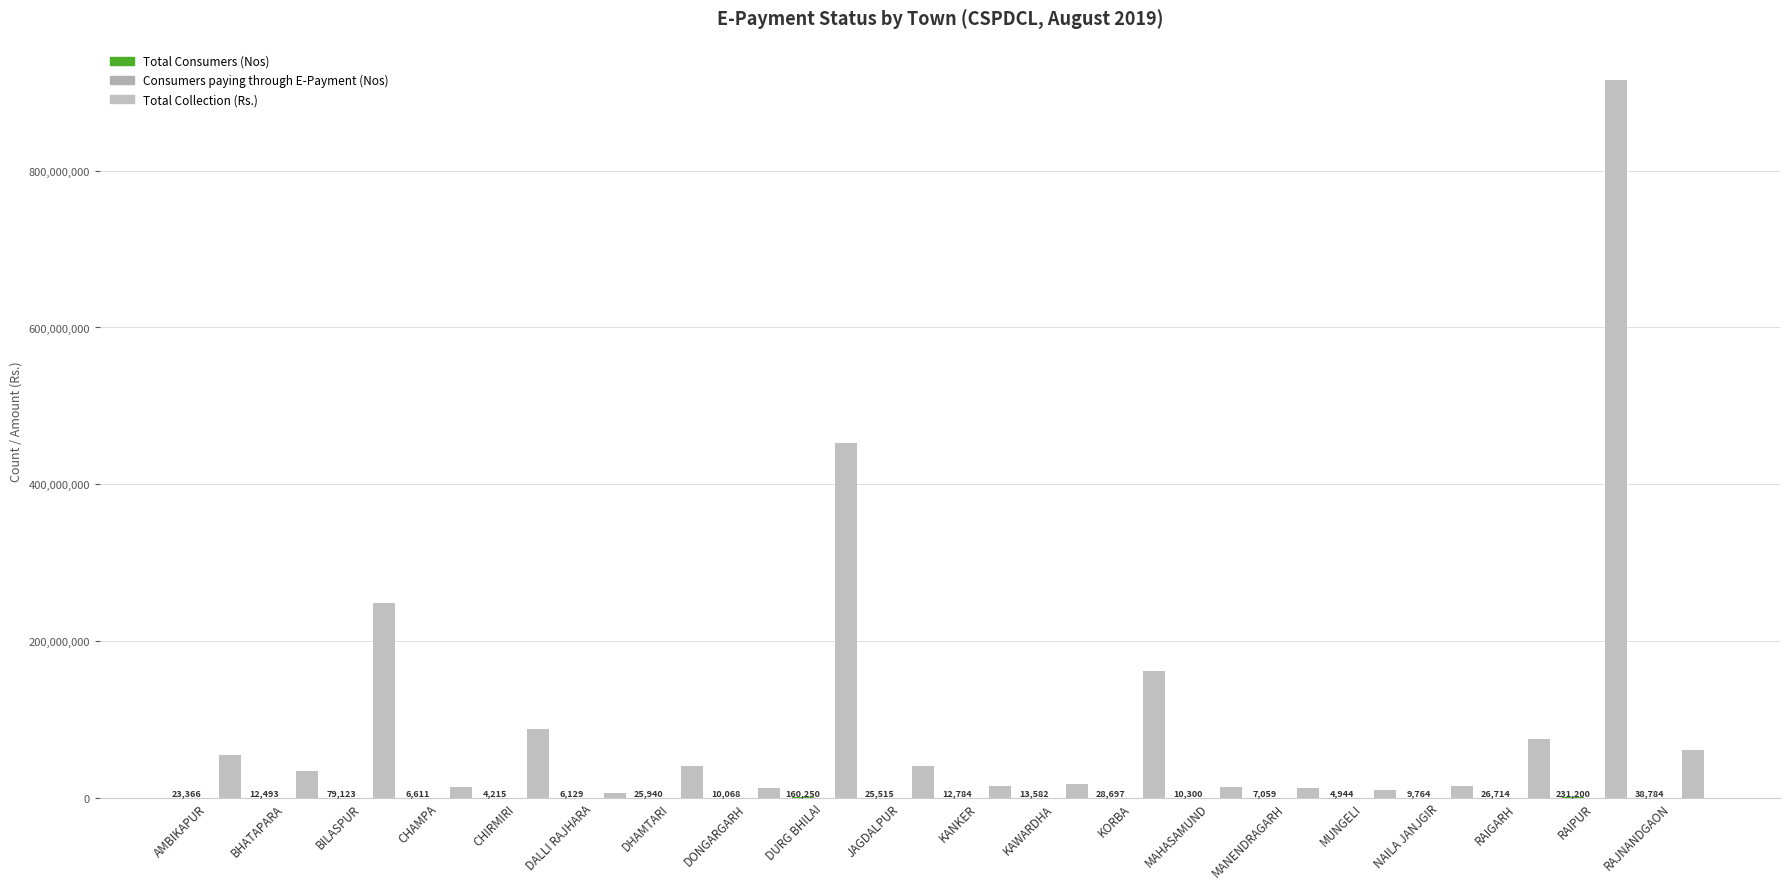

What is the label of the 11th bar from the right?

JAGDALPUR